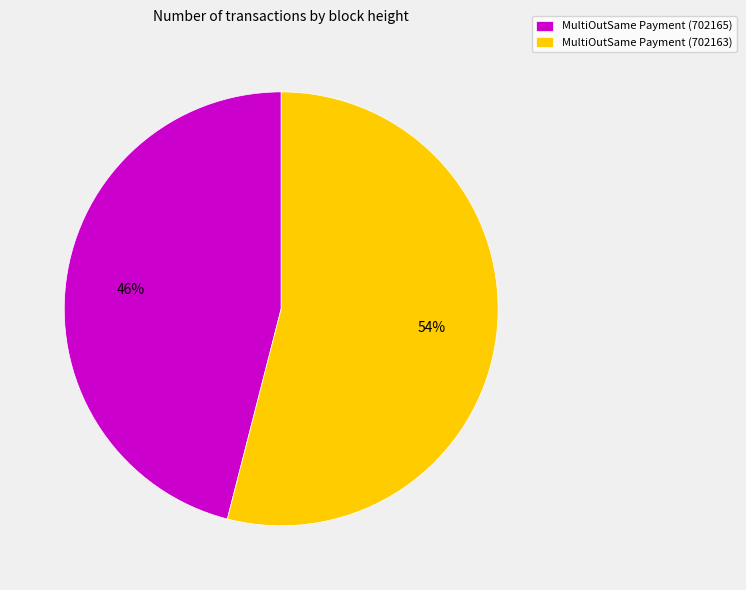

Which category accounts for the majority?

MultiOutSame Payment (702163)